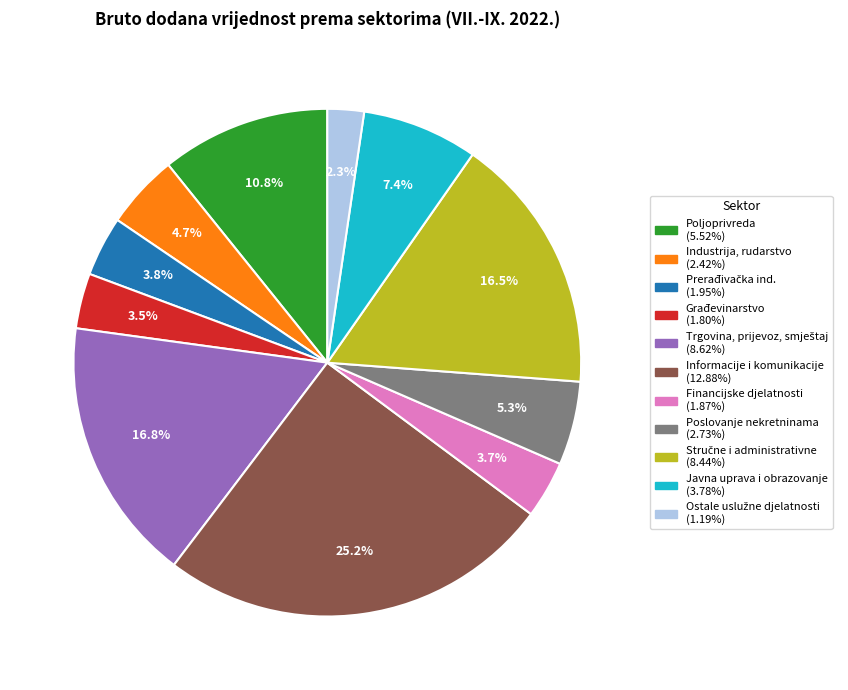

Is there any slice that represents more than half of the pie?

No